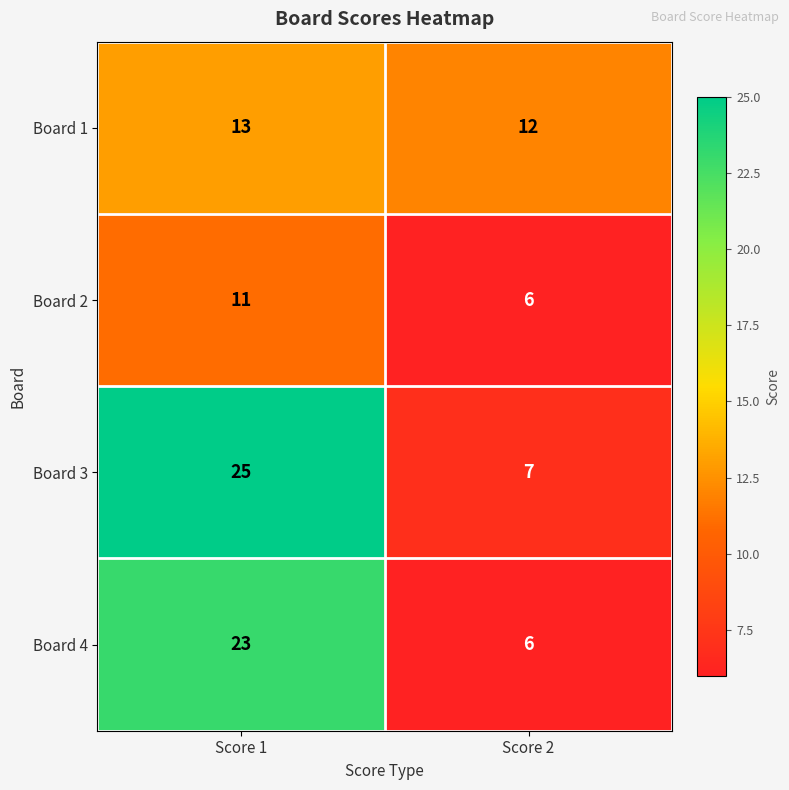

At which category is the sum across all series the highest?

Score 1